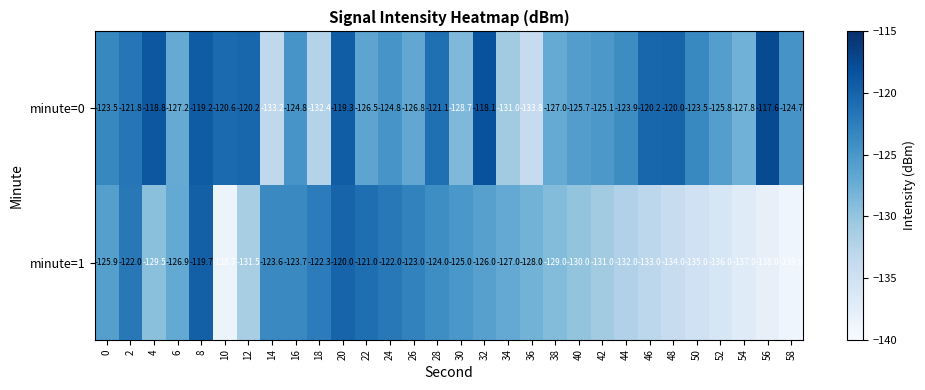

Which series changed the most between 22 and 48?

minute=1